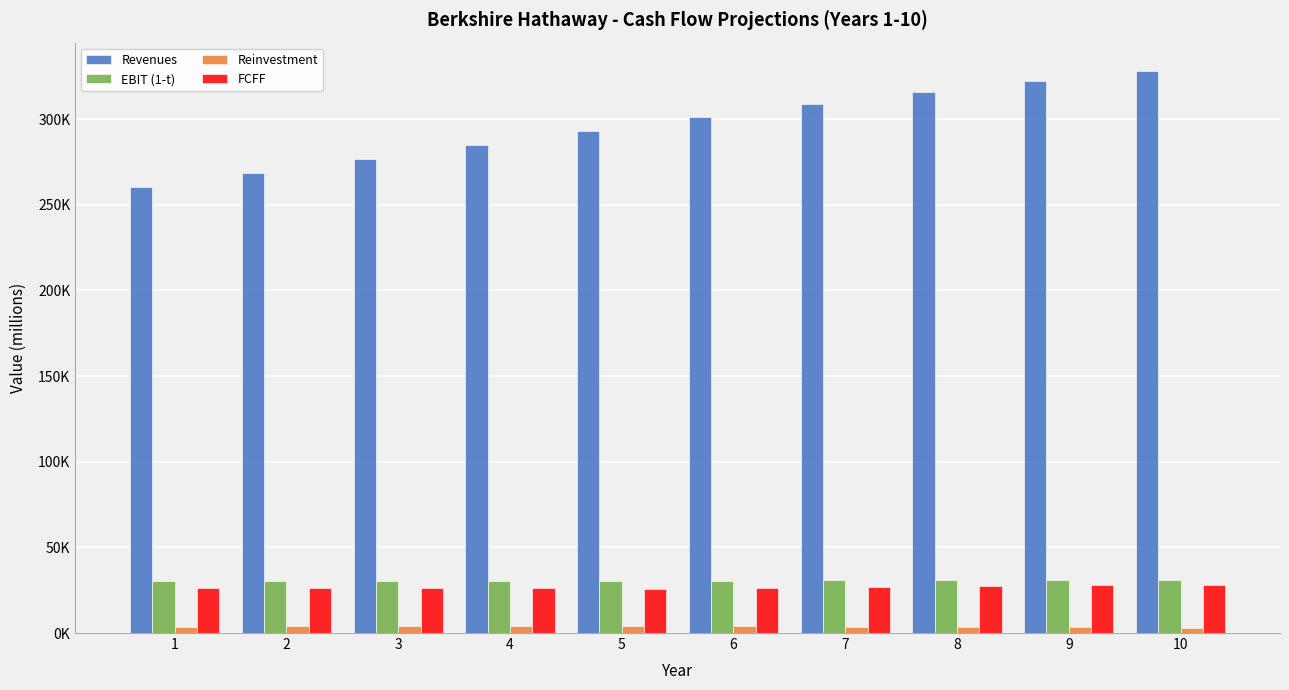

What is the value of the Revenues bar at the 9th from the left?

322429.9